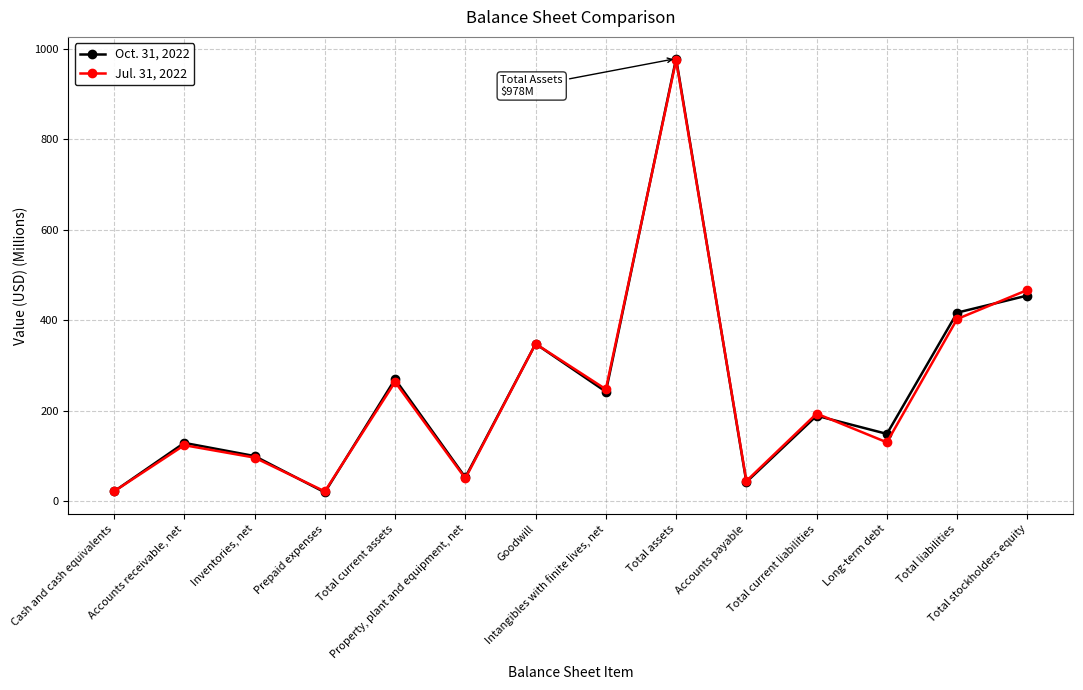

Rank the series at Property, plant and equipment, net from lowest to highest value.

Jul. 31, 2022, Oct. 31, 2022